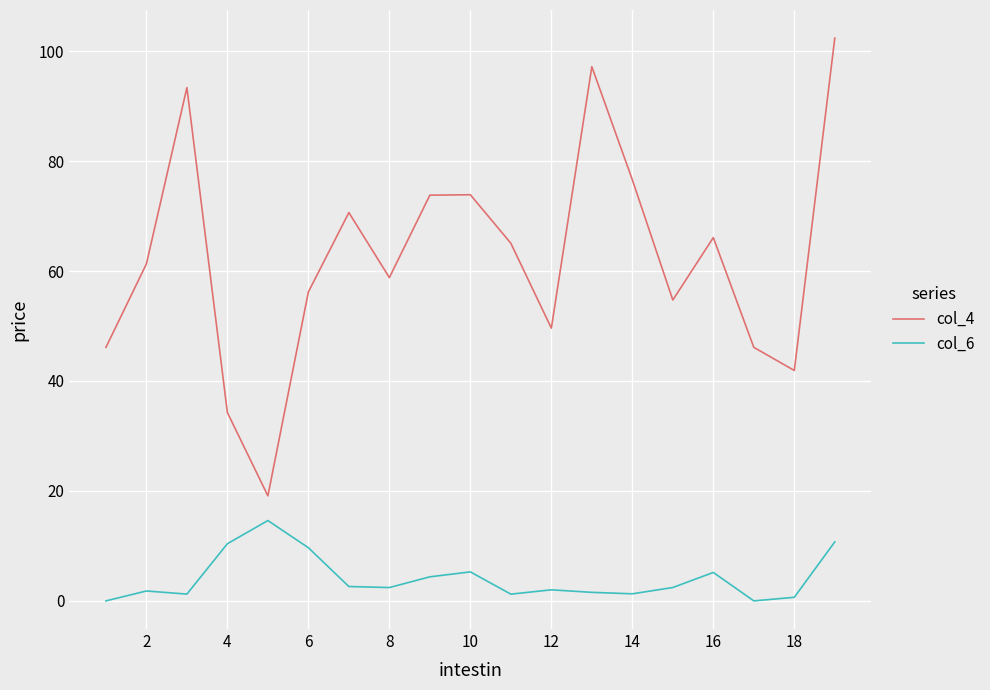

True or false: col_4 and col_6 intersect in this chart.

False